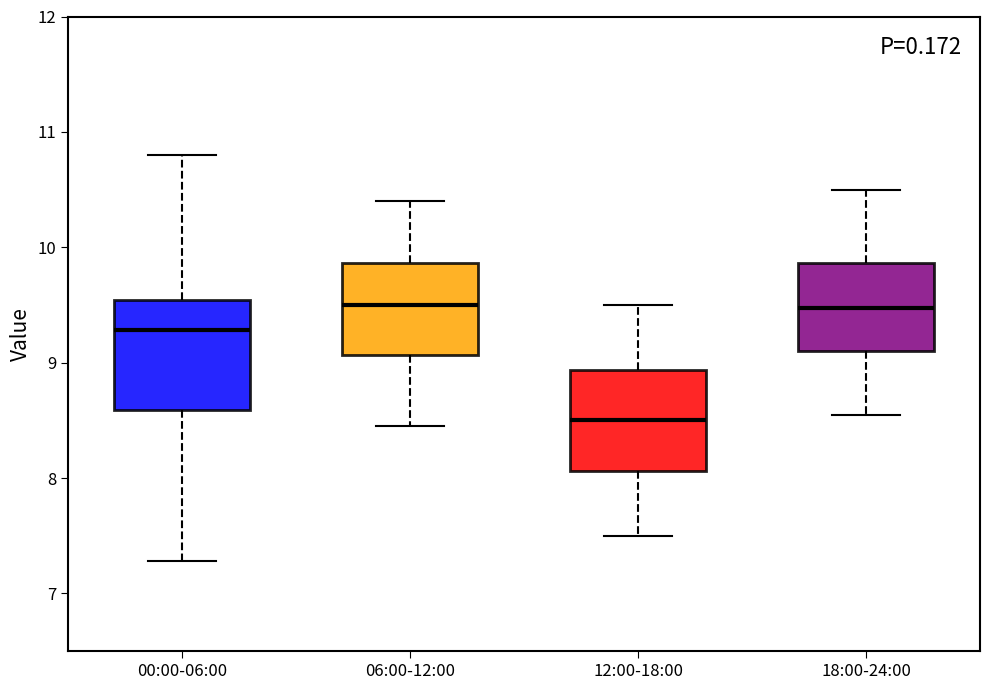

Where is the upper edge of the box for 00:00-06:00 on the y-axis? The values are not printed on the chart, so give them approximately, as read against the axis.

9.5